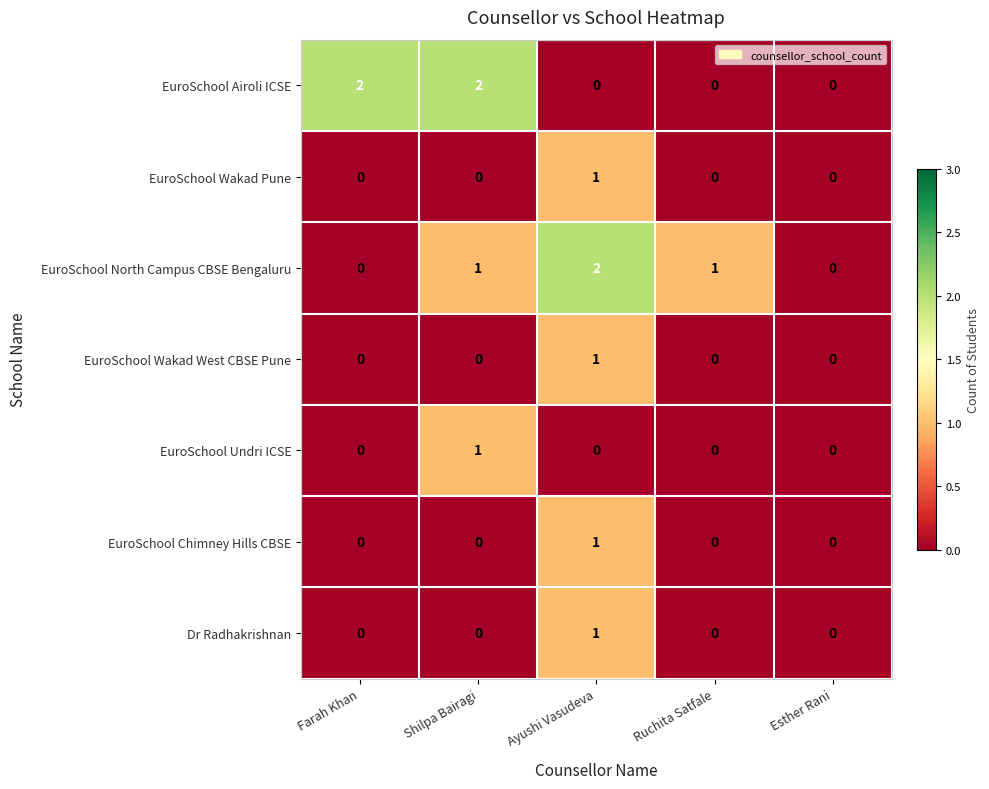

The value of EuroSchool Airoli ICSE at Farah Khan is 3. True or false?

False